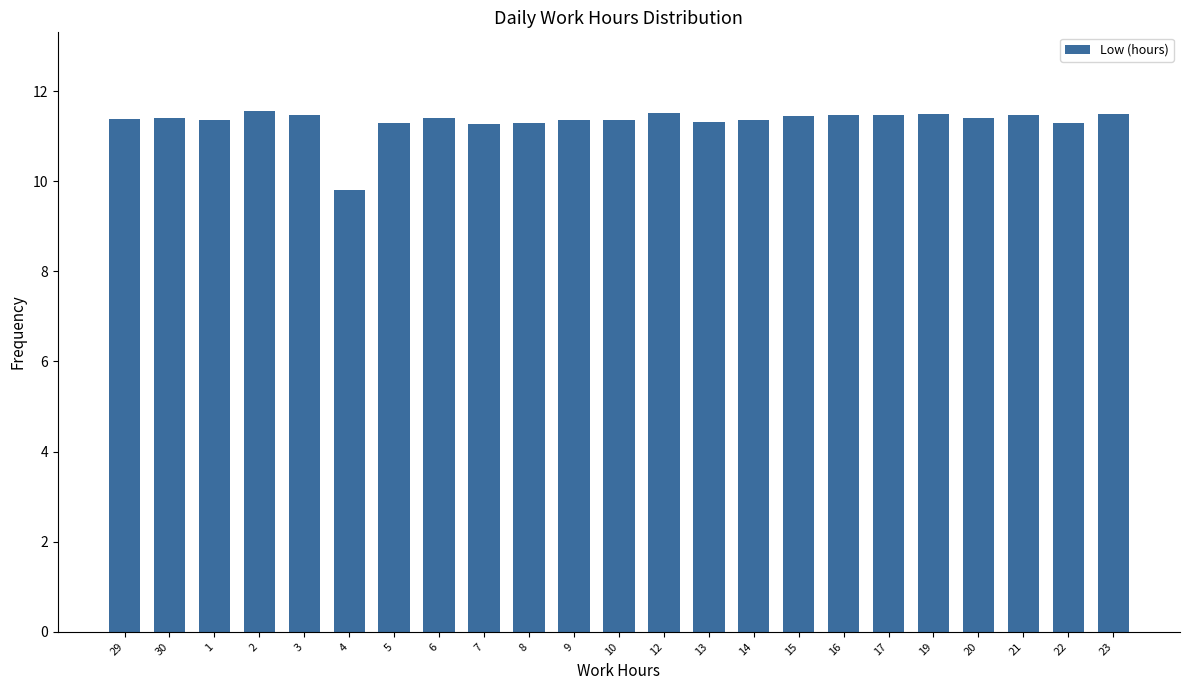

Read the value at 4.

9.8